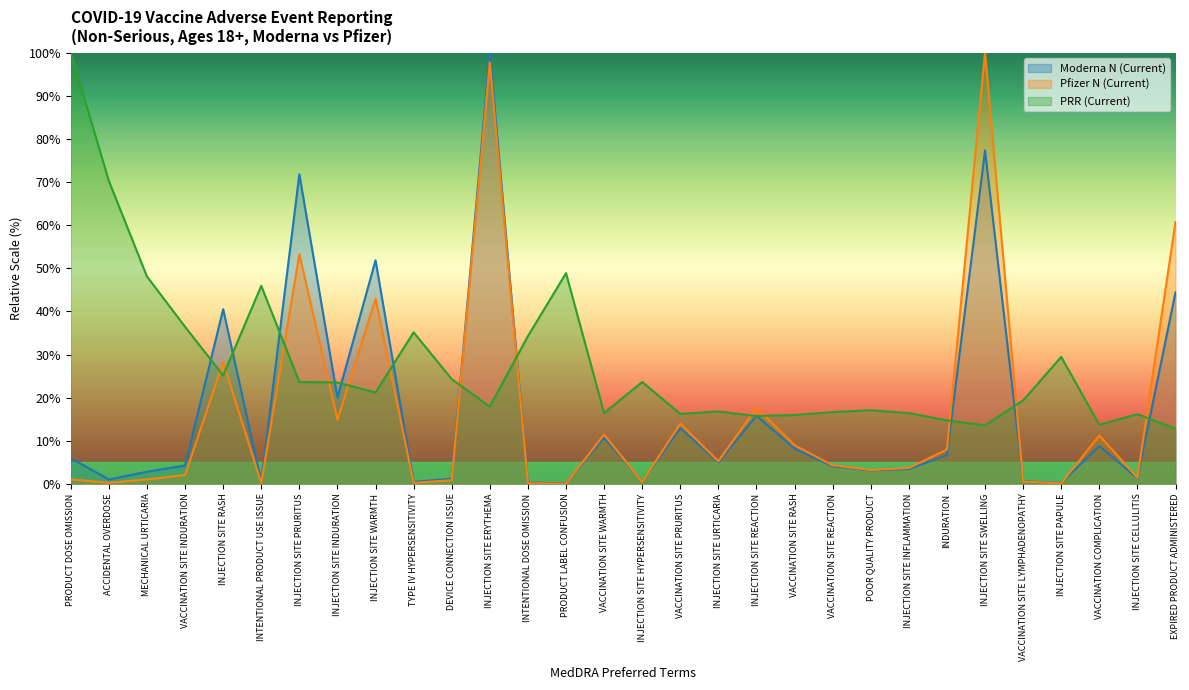

The Moderna N (Current) series shows 1.2 at DEVICE CONNECTION ISSUE. True or false?

True